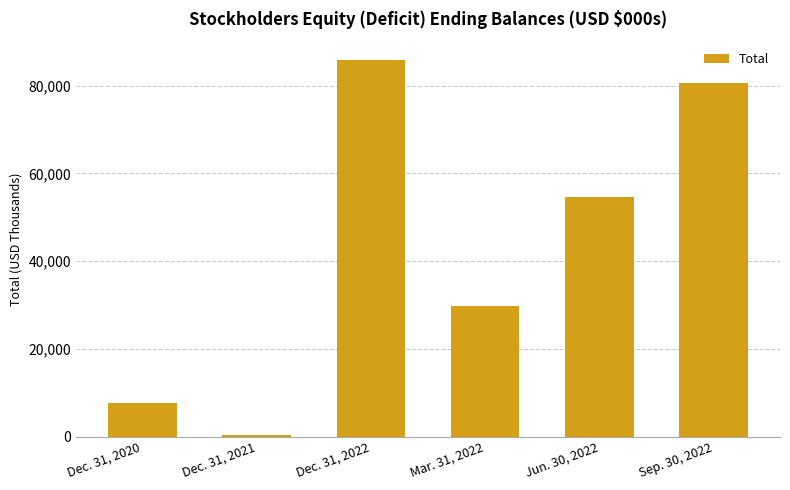

What is the label of the 1st bar from the right?

Sep. 30, 2022